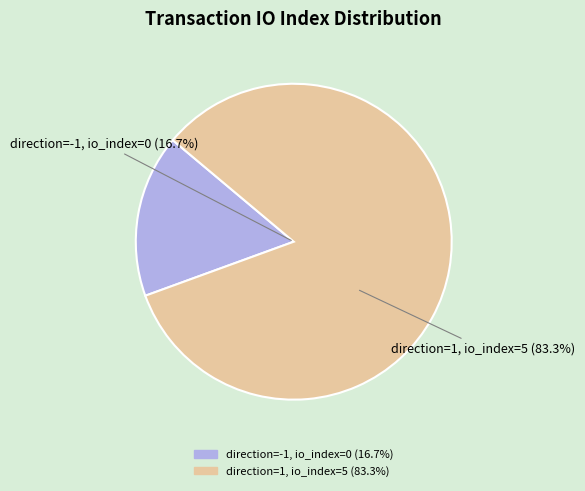

Count the number of slices in the pie.

2